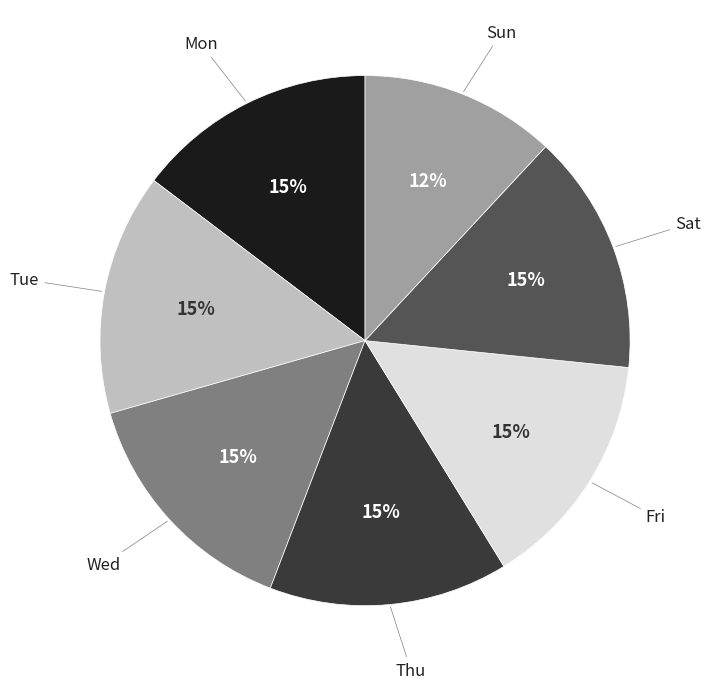

Is it true that Wed is 27% of the pie?

False